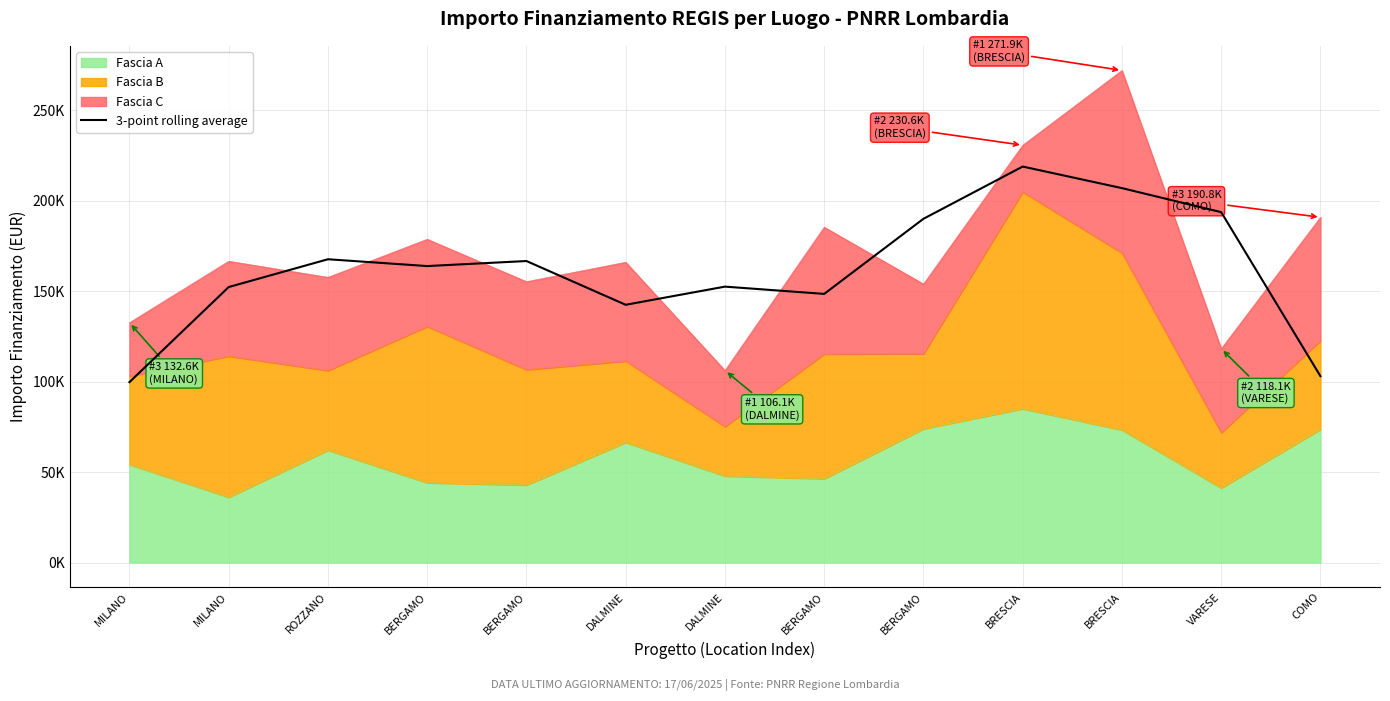

What value does the data have at BERGAMO?

148442.5